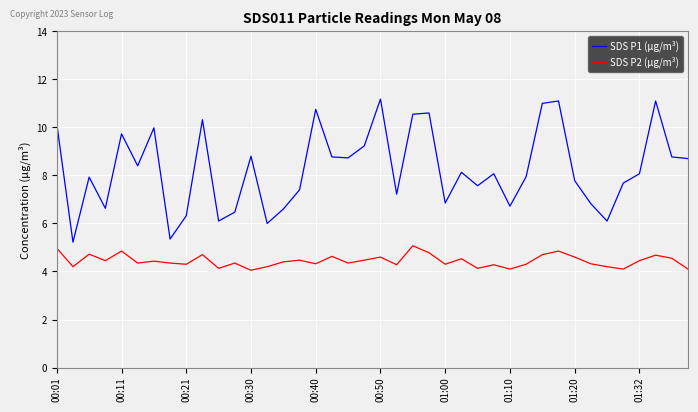

List the series in order of their overall mean, lowest first.

SDS P2 (µg/m³), SDS P1 (µg/m³)